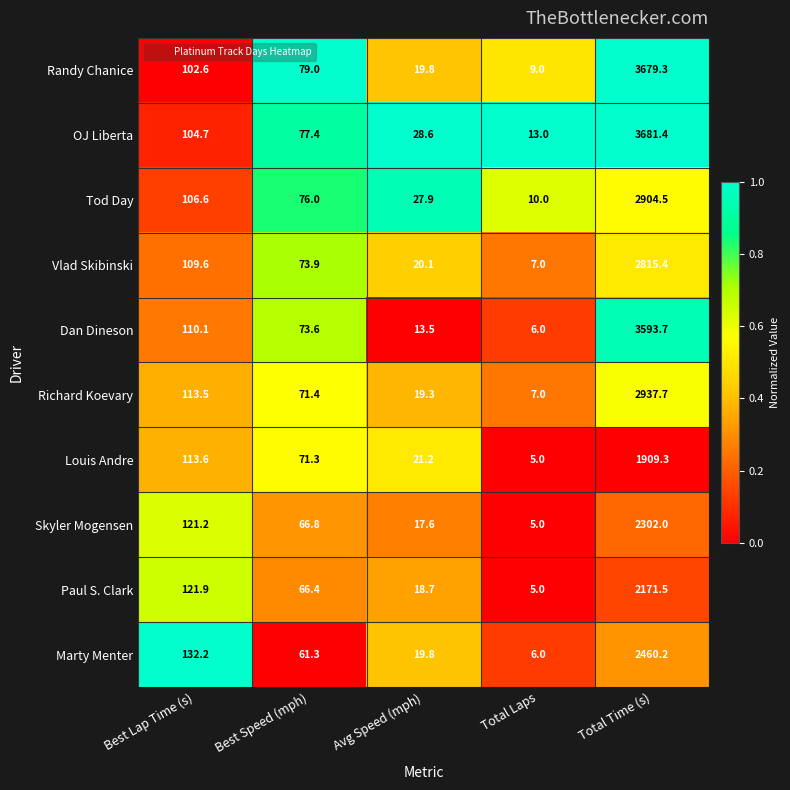

What value does the Richard Koevary series have at Avg Speed (mph)?

19.3